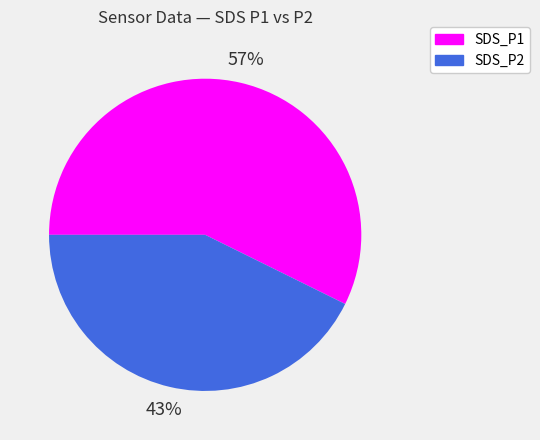

Rank the categories by value from highest to lowest.

SDS_P1, SDS_P2